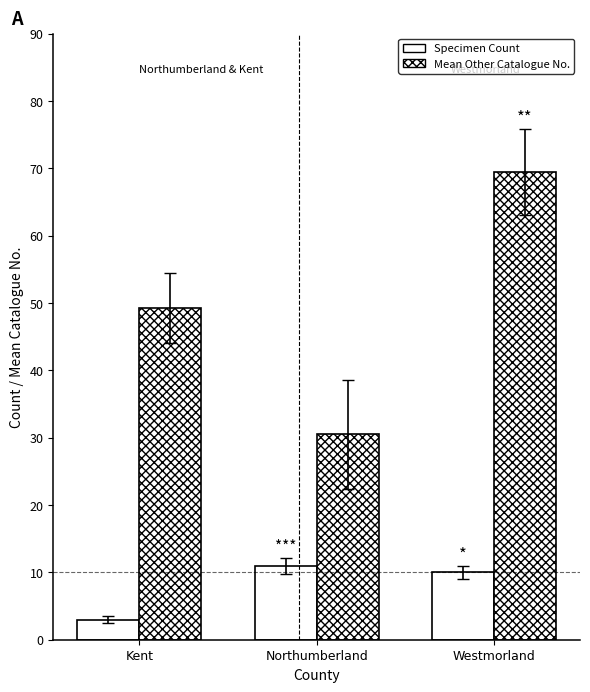

How many categories are shown in the chart?

3